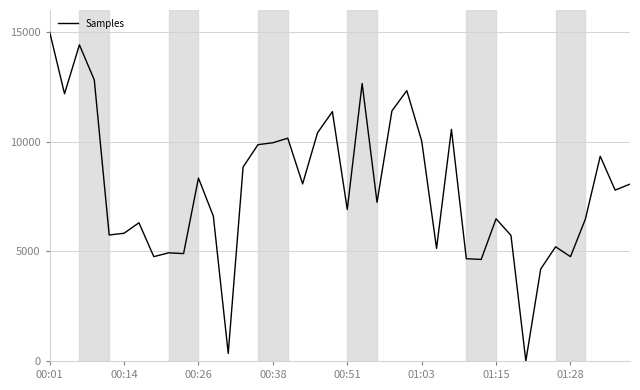

What is the difference between the second highest and second lowest values?

14066.7